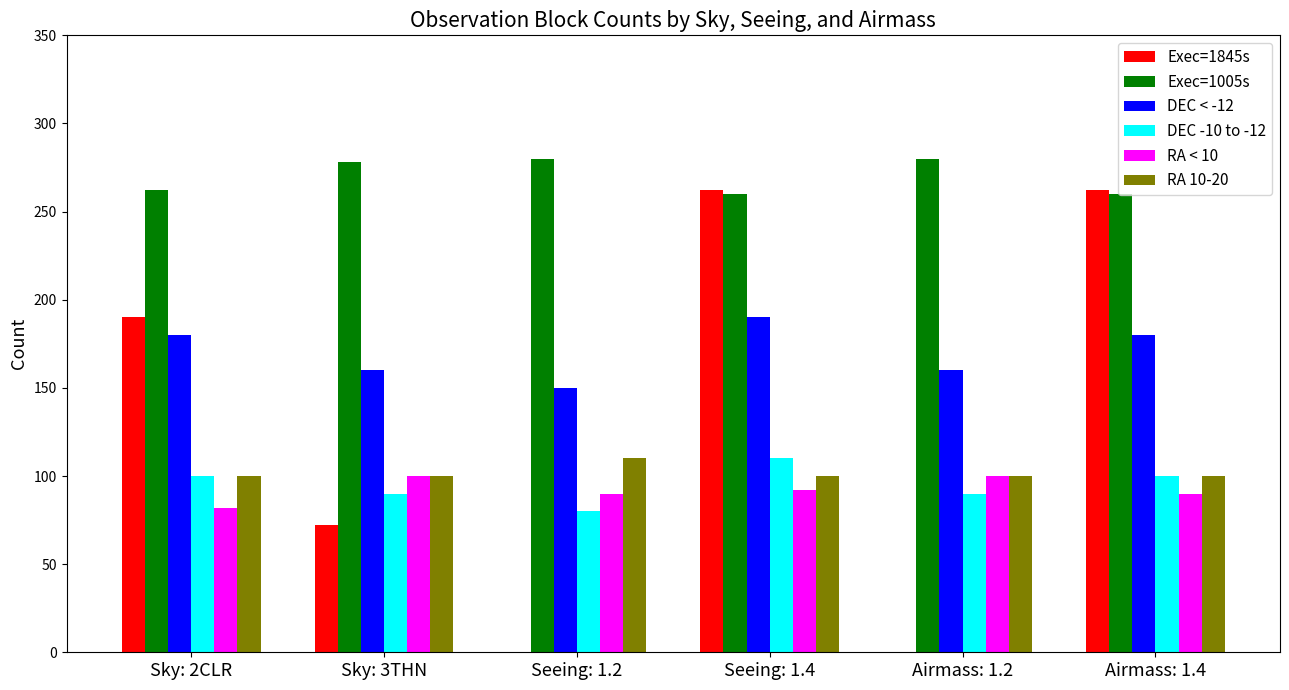

The value of RA 10-20 at Sky: 3THN is 100. True or false?

True